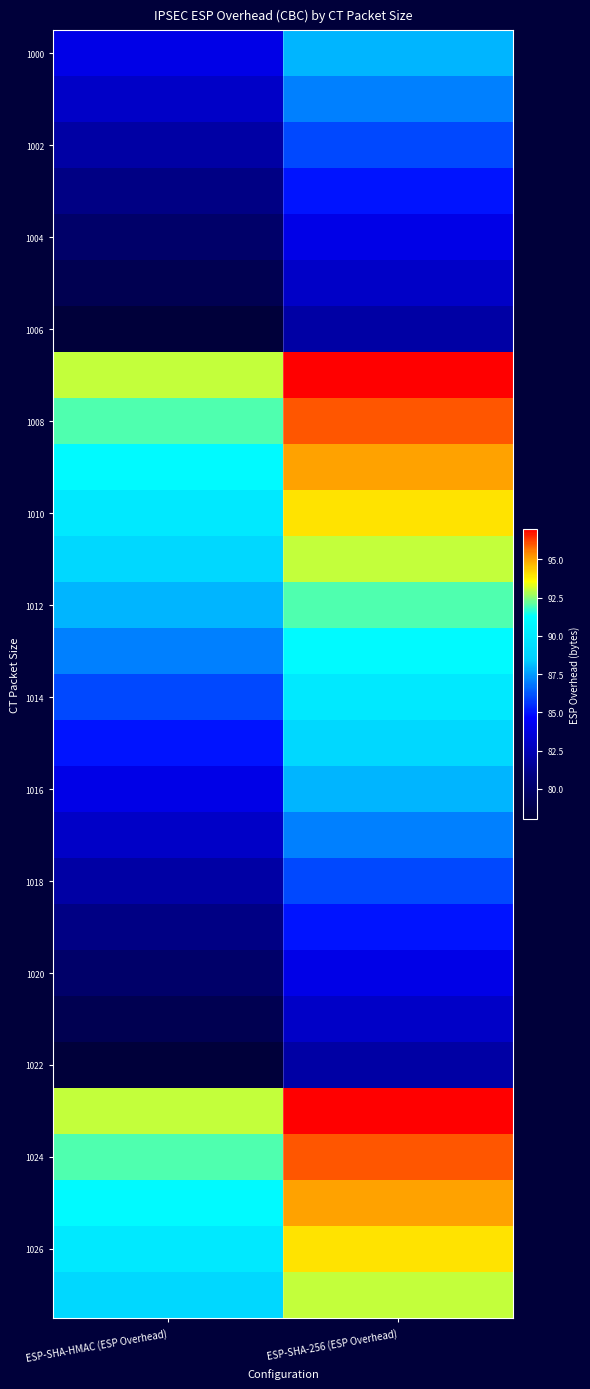

What is the greatest value displayed?

97